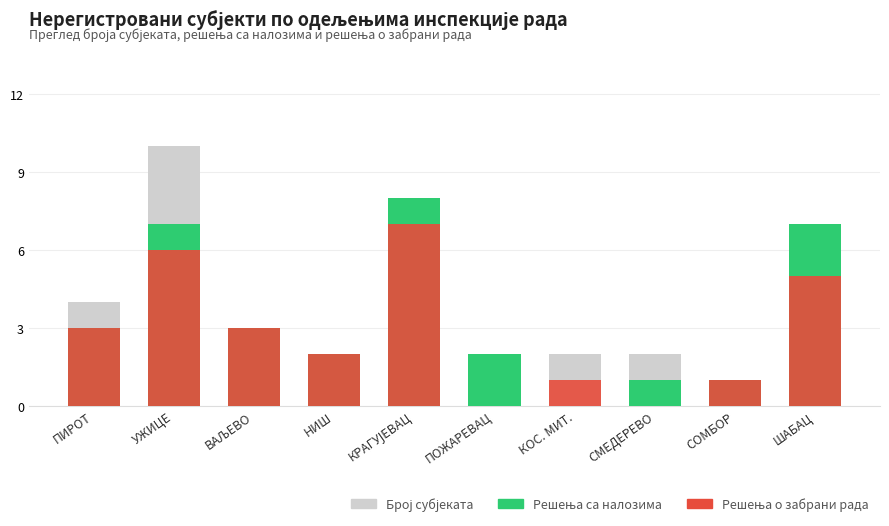

How many bars are there in total?

30